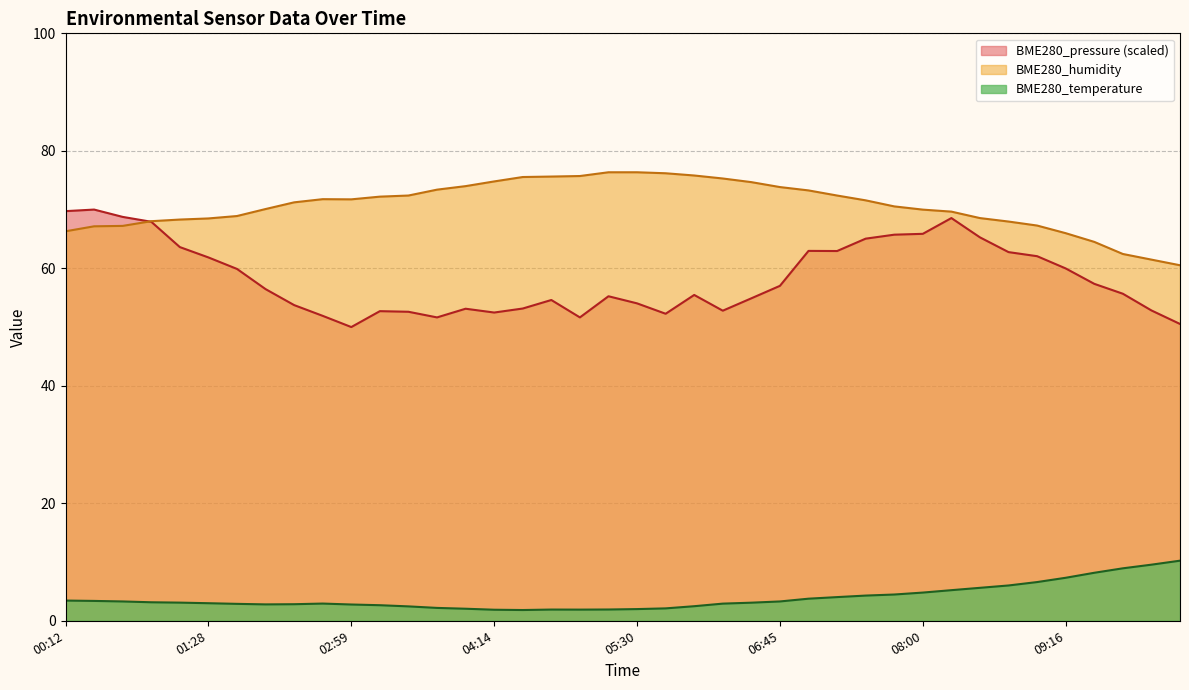

What is the approximate value of BME280_temperature at 01:58?

2.8